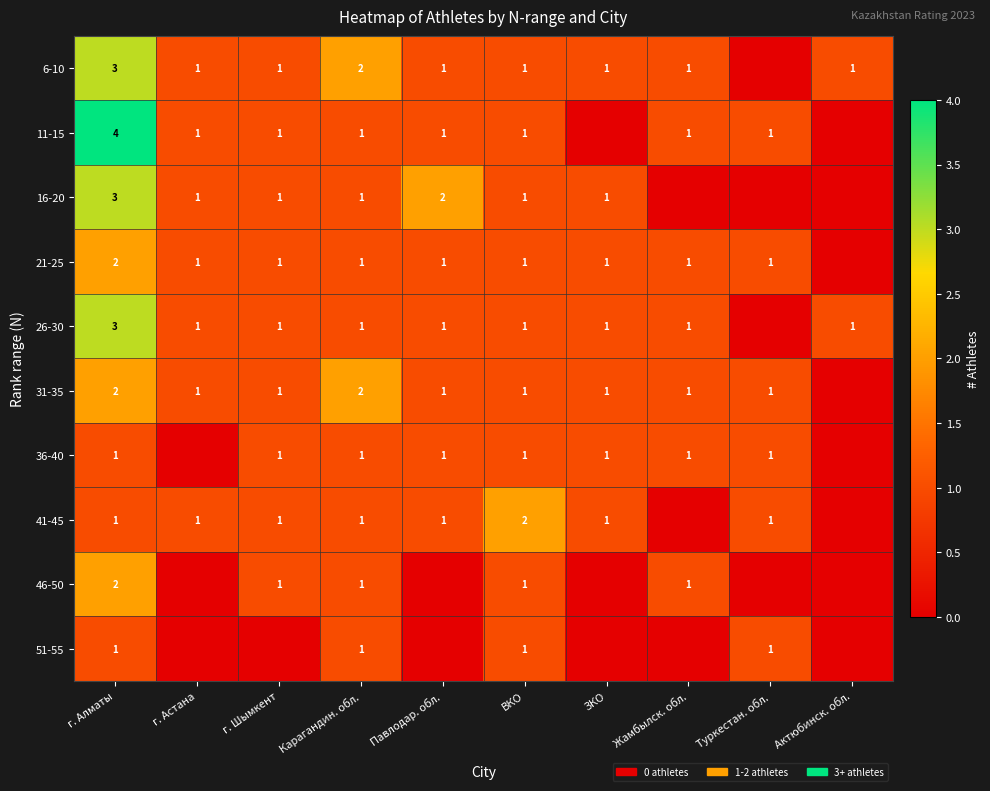

Is it true that 21-25 equals 1 at Карагандин. обл.?

True